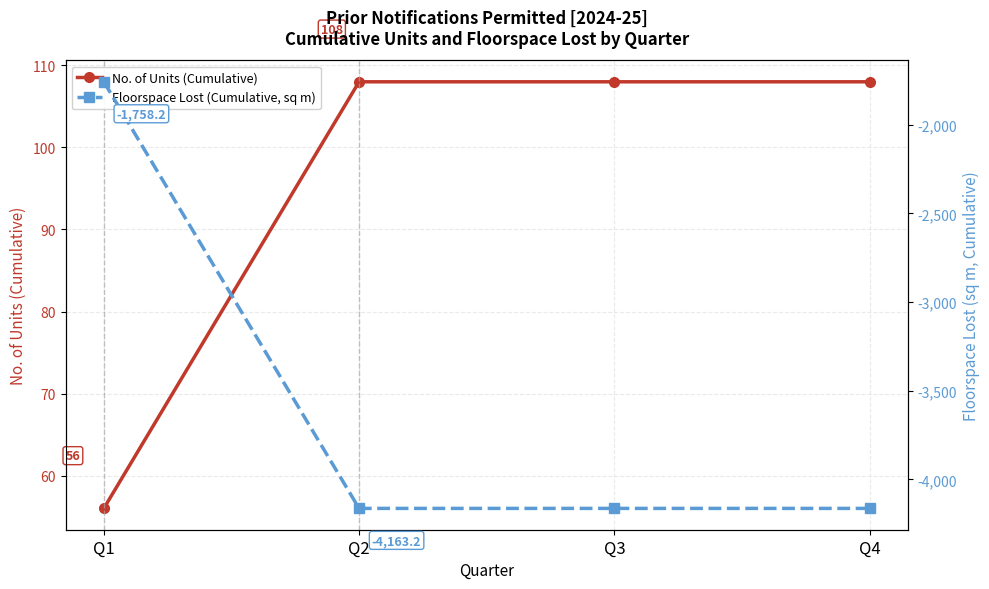

Is the value of No. of Units (Cumulative) at Q2 greater than the value of Floorspace Lost (Cumulative, sq m) at Q3?

Yes